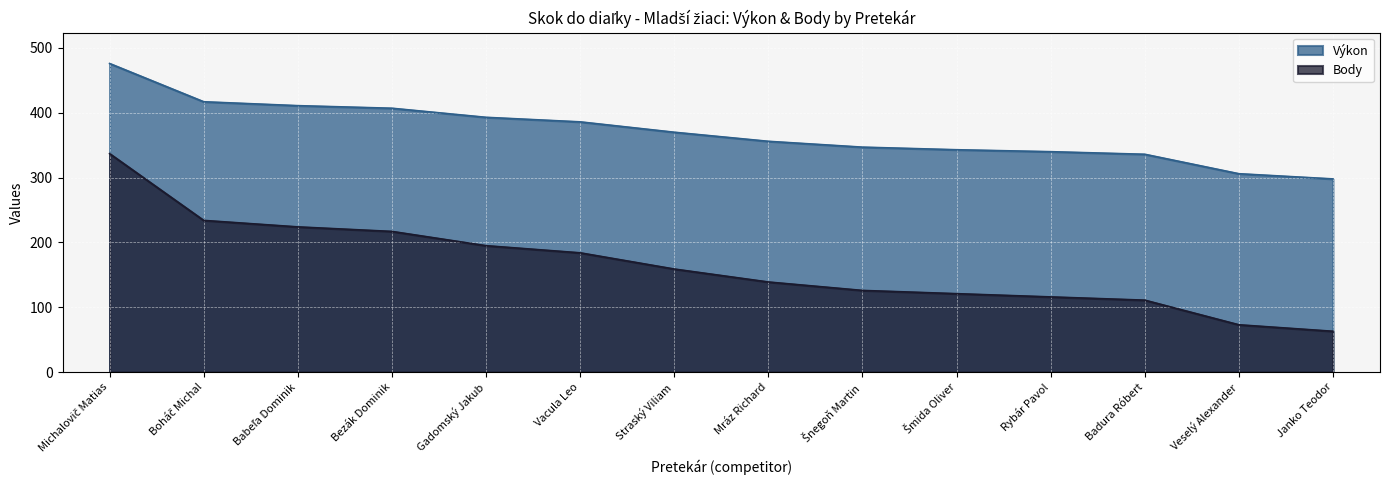

Reading right to left, list all the values displayed in this chart.

Výkon: 298	306	336	340	343	347	356	370	386	393	407	411	417	476
Body: 63	73	111	116	121	126	139	159	184	195	217	224	234	337